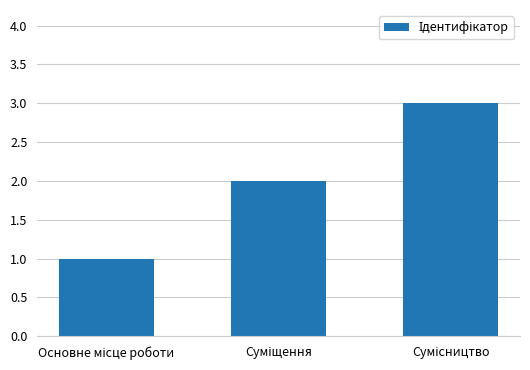

How many bars are there in total?

3